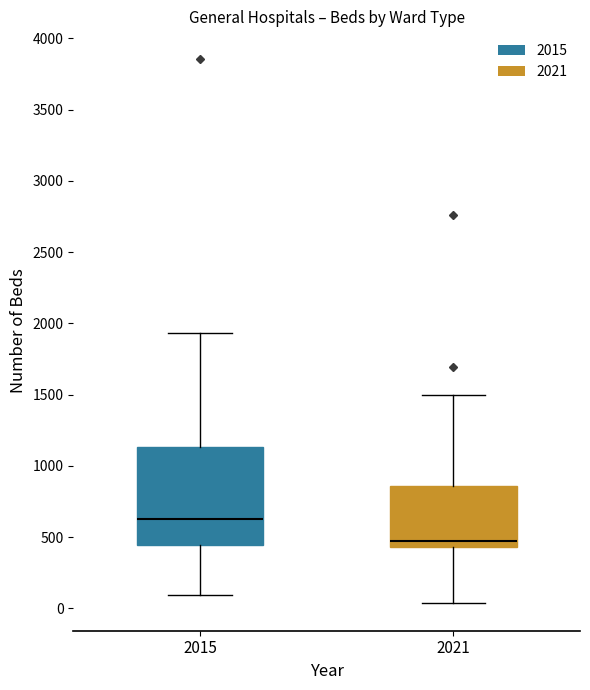

Which box has the highest median line?

2015